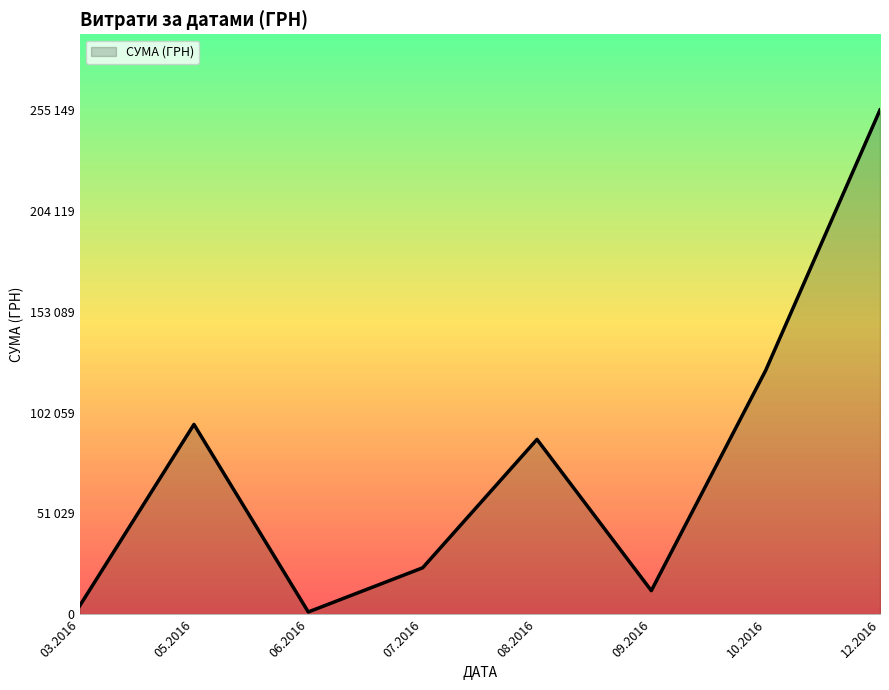

Is this an area chart (filled region under the line)?

Yes